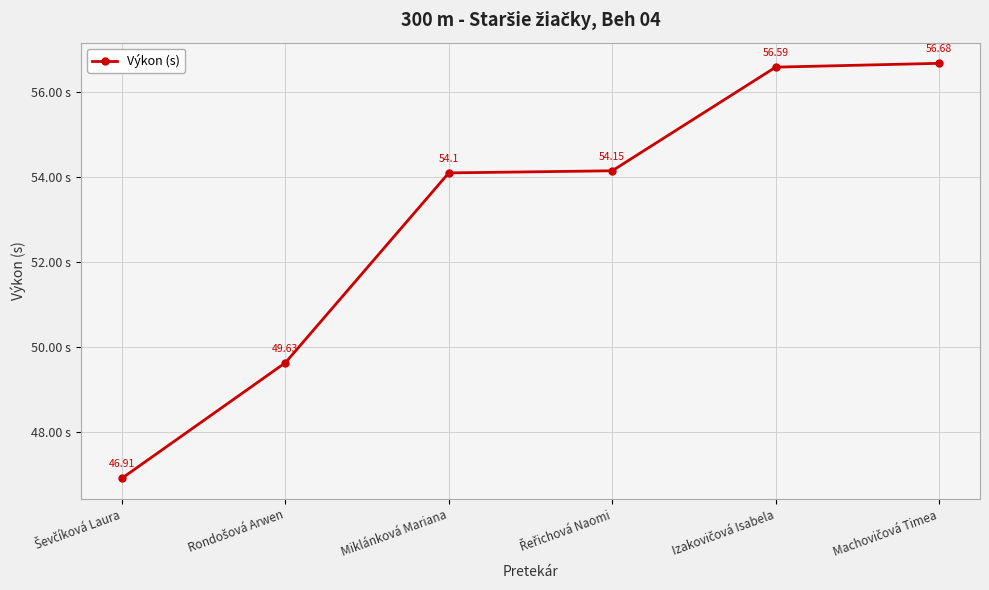

What is the difference between the second highest and minimum values?

9.7